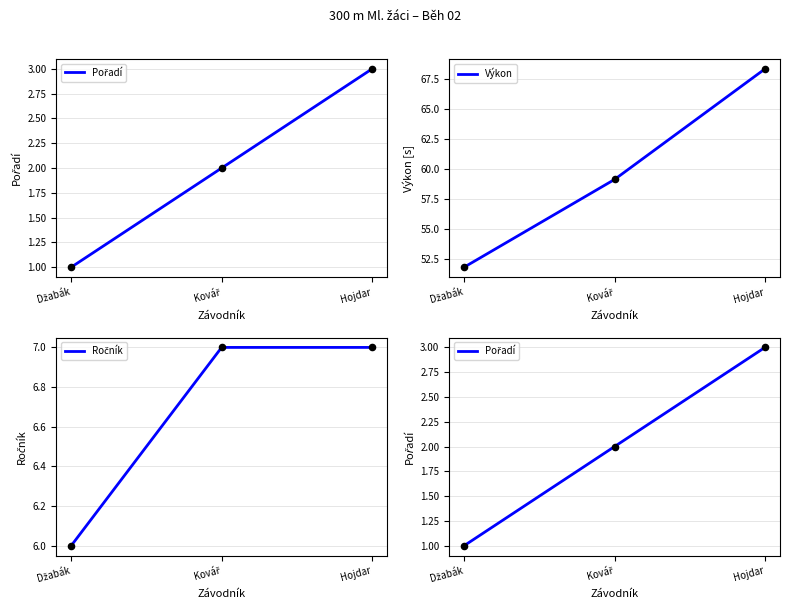

What is the total value across all series at Kovář?

68.1